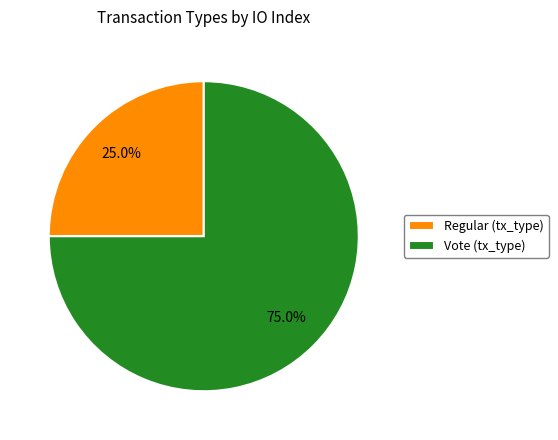

How many segments does this pie chart have?

2